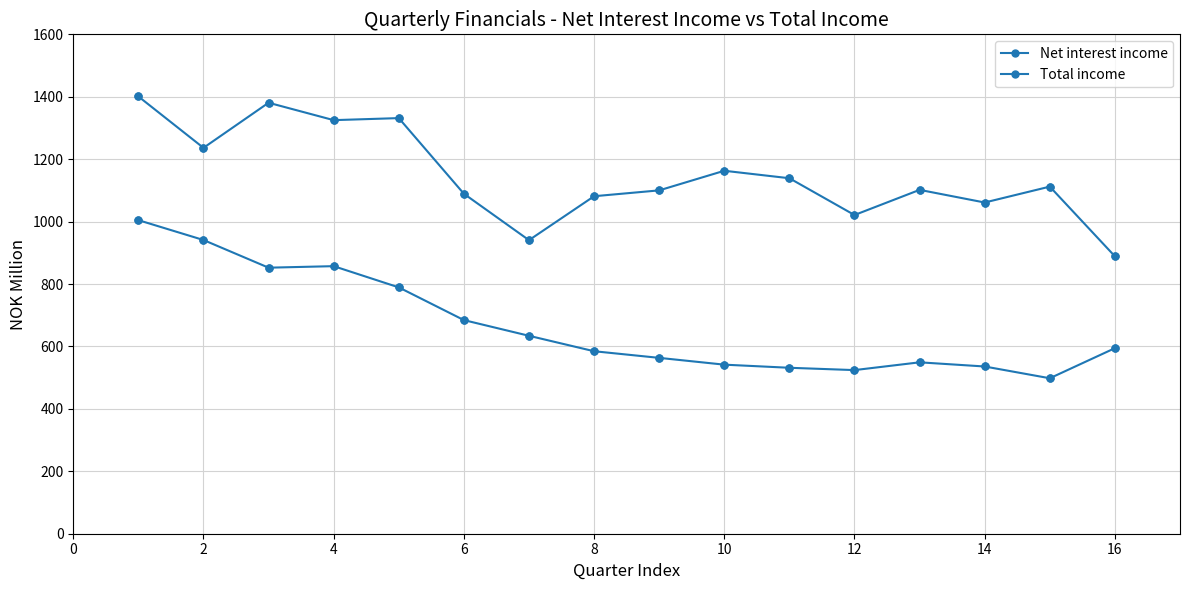

How many lines are shown in the chart?

2